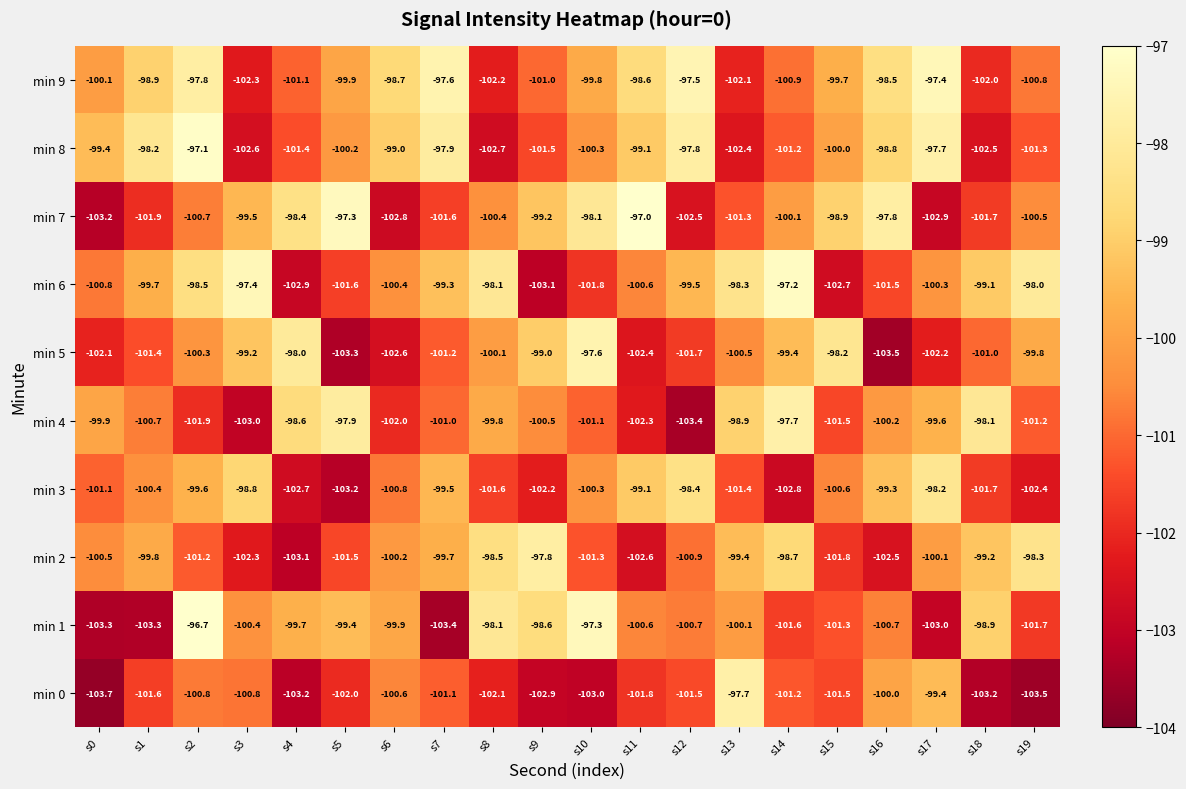

The min 9 series shows -97.8 at s2. True or false?

True